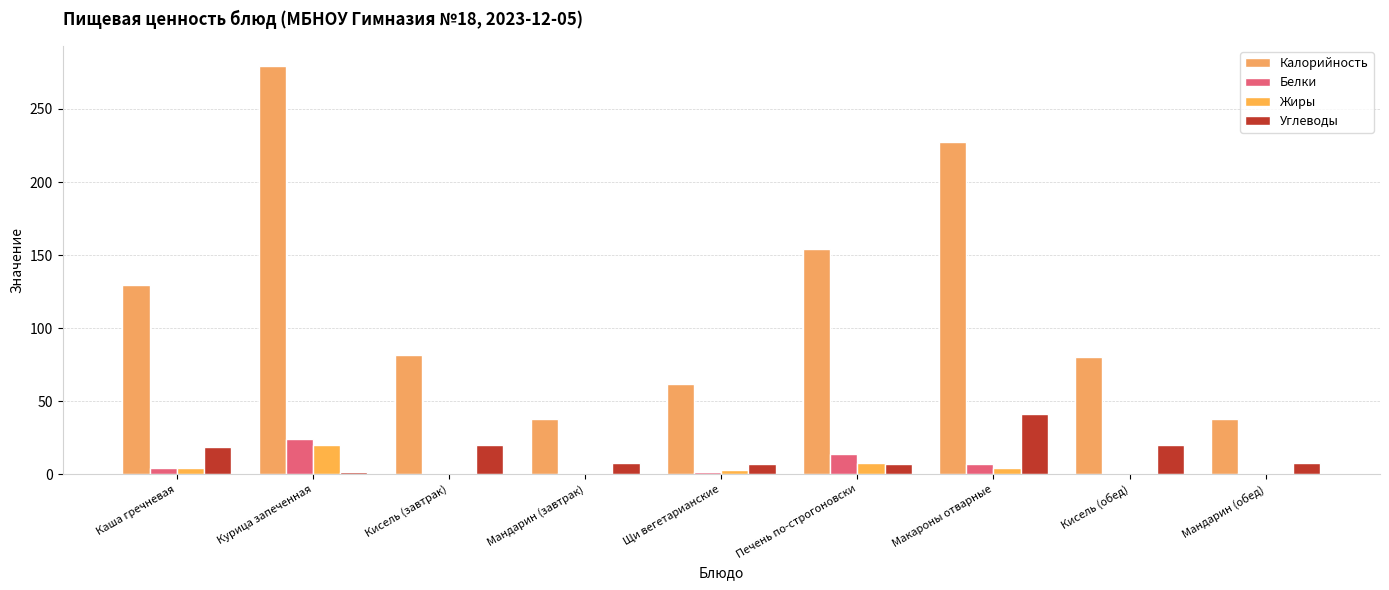

The value of Белки at Макароны отварные is 6.8. True or false?

True